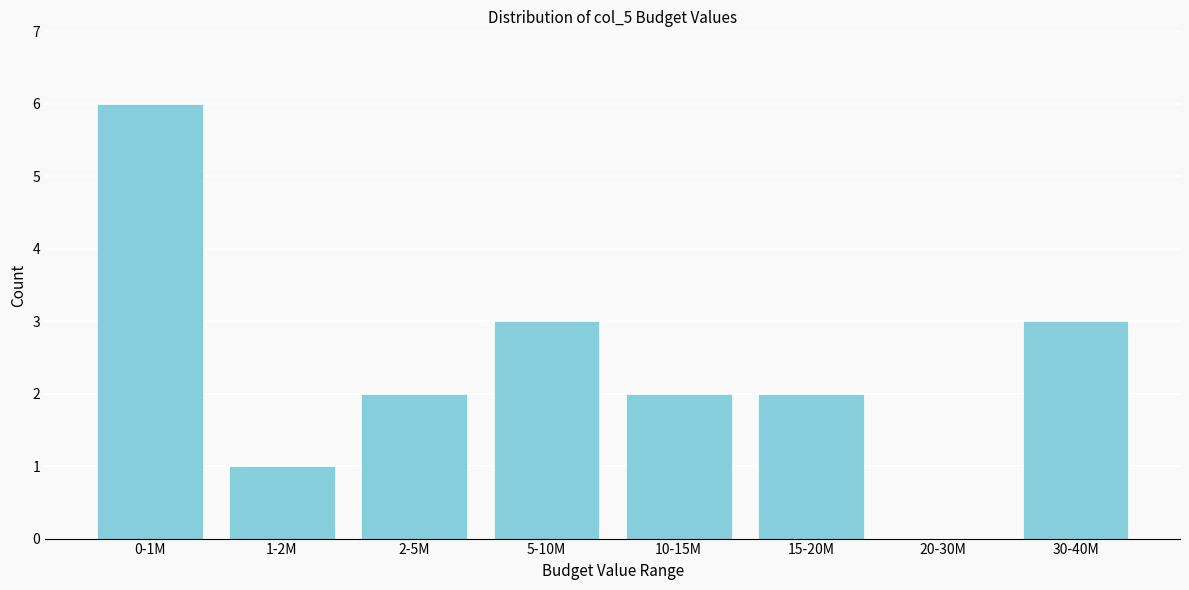

Reading left to right, list all the values displayed in this chart.

0-1M=6	1-2M=1	2-5M=2	5-10M=3	10-15M=2	15-20M=2	20-30M=0	30-40M=3